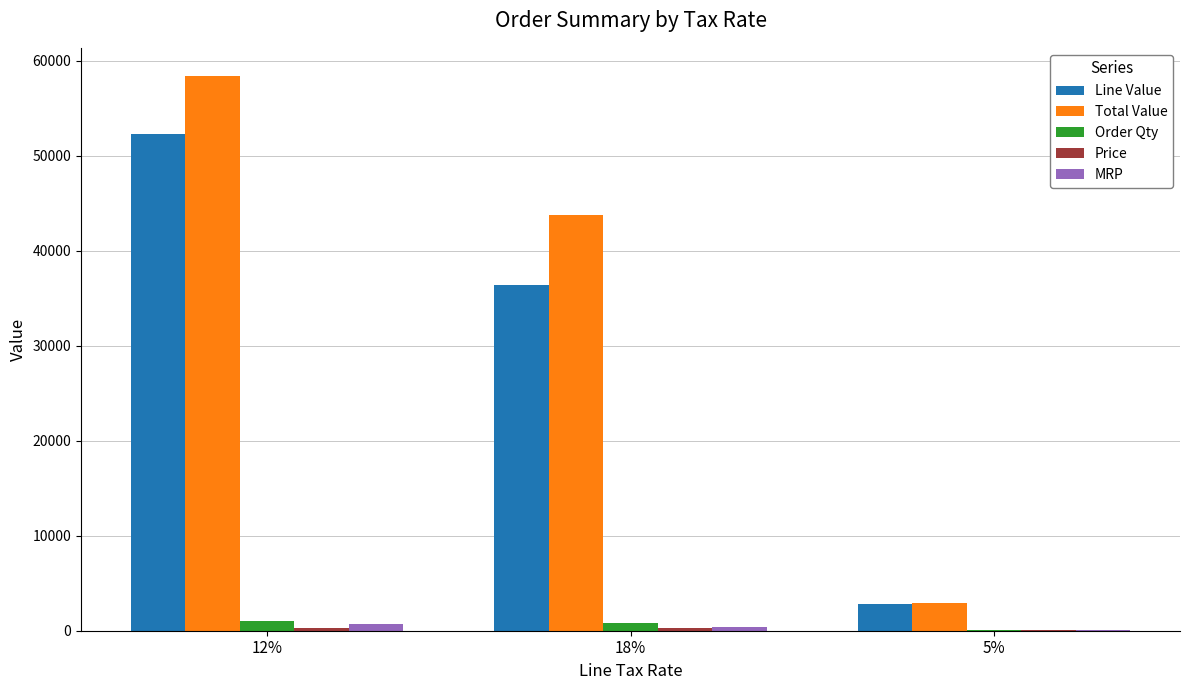

What is the difference between the Total Value values at 5% and 12%?

55537.3